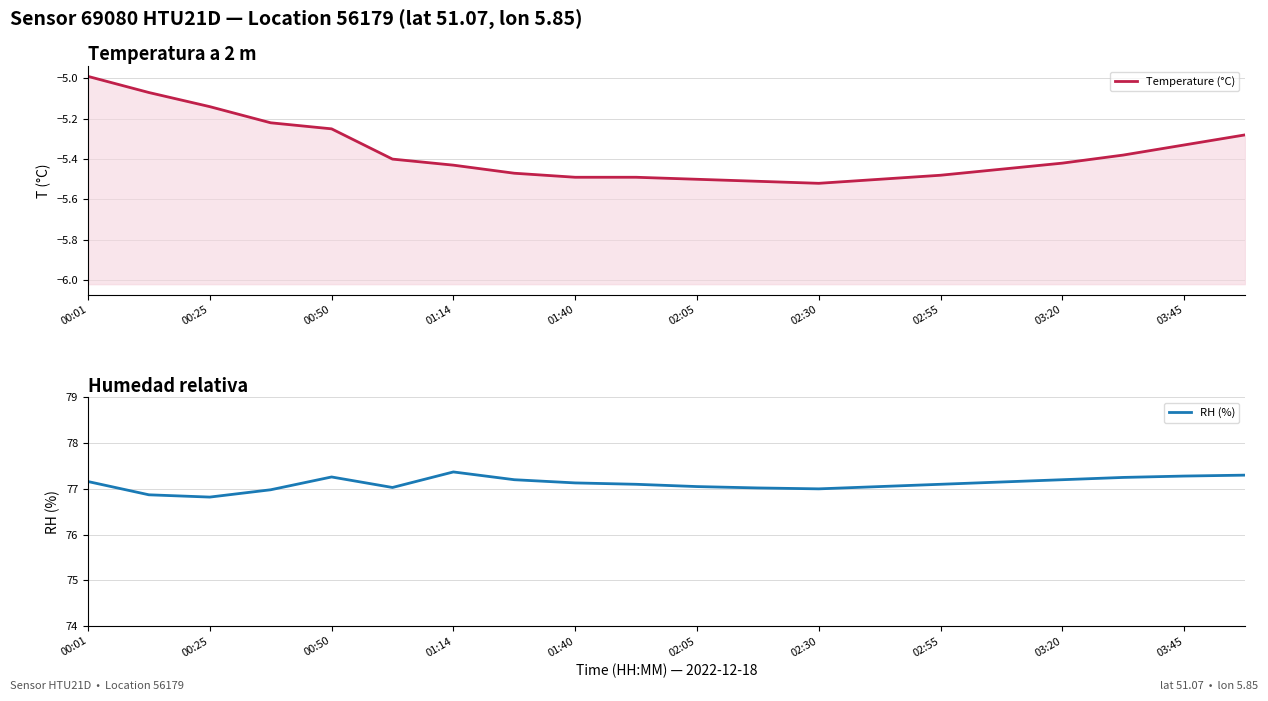

Reading left to right, what are all the values shown in this chart?

Temperature (°C): -5.0	-5.1	-5.1	-5.2	-5.2	-5.4	-5.4	-5.5	-5.5	-5.5	-5.5	-5.5	-5.5	-5.5	-5.5	-5.5	-5.4	-5.4	-5.3	-5.3
RH (%): 77.2	76.9	76.8	77.0	77.3	77.0	77.4	77.2	77.1	77.1	77.0	77.0	77.0	77.0	77.1	77.2	77.2	77.2	77.3	77.3